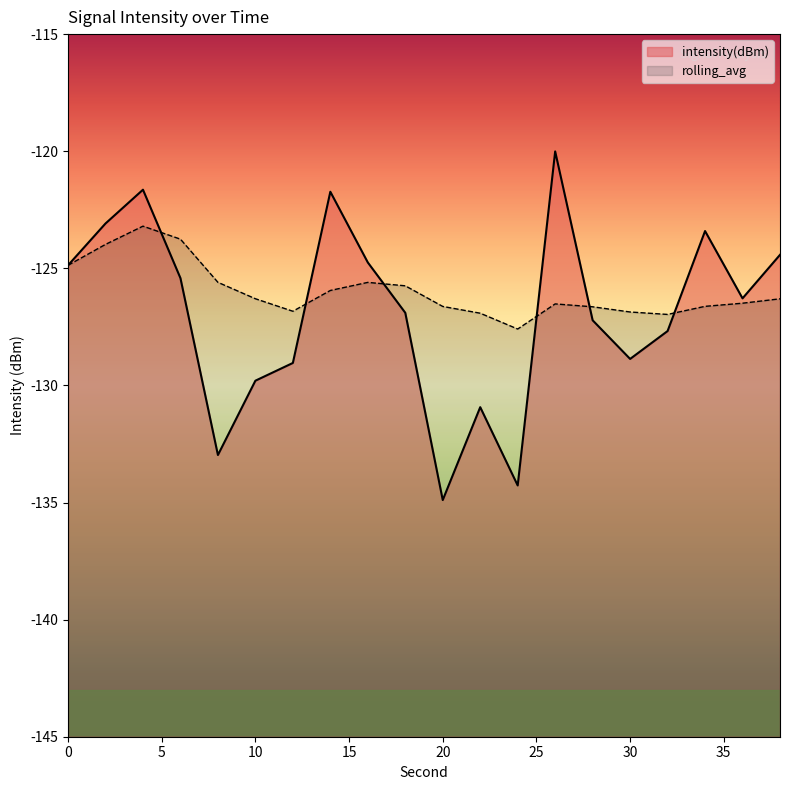

At which category does rolling_avg reach its first local valley?

12